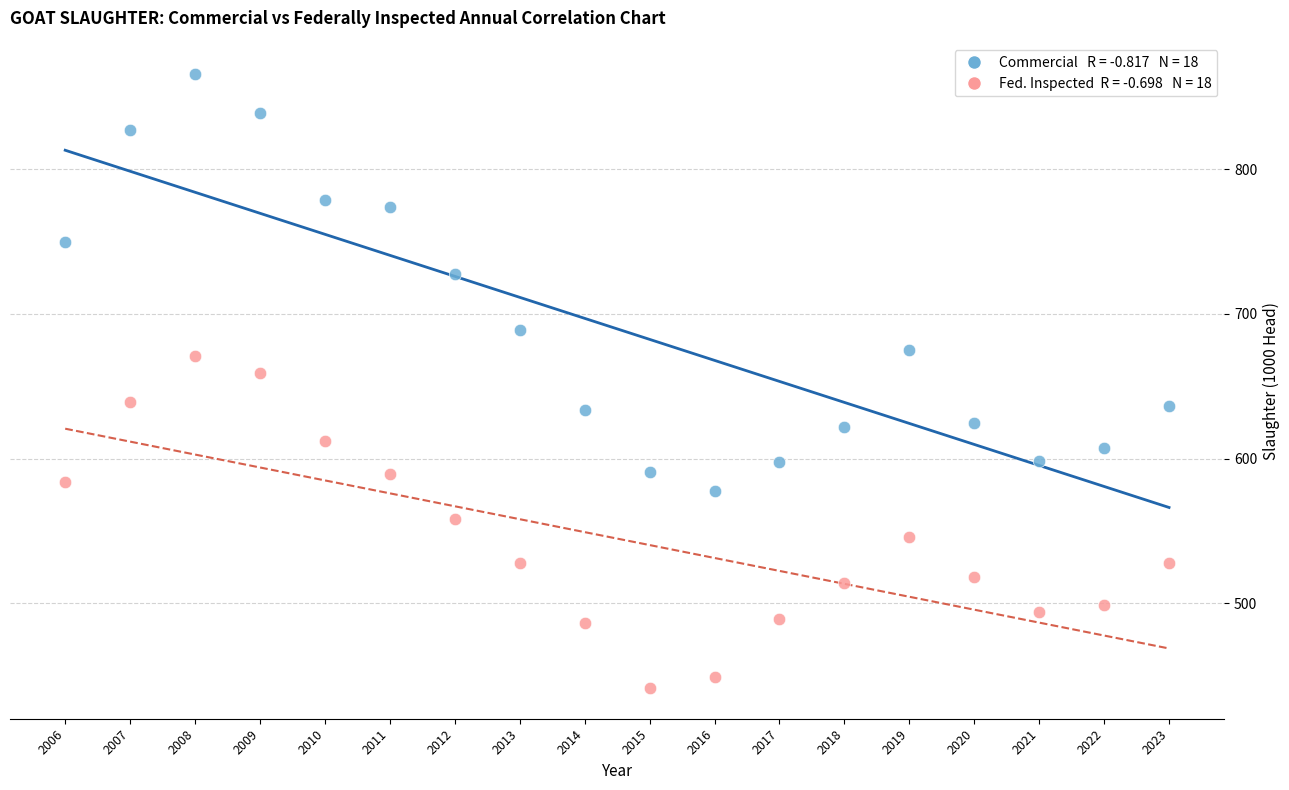

Across all data points, what is the range of Y values (max minus min)?

424.5